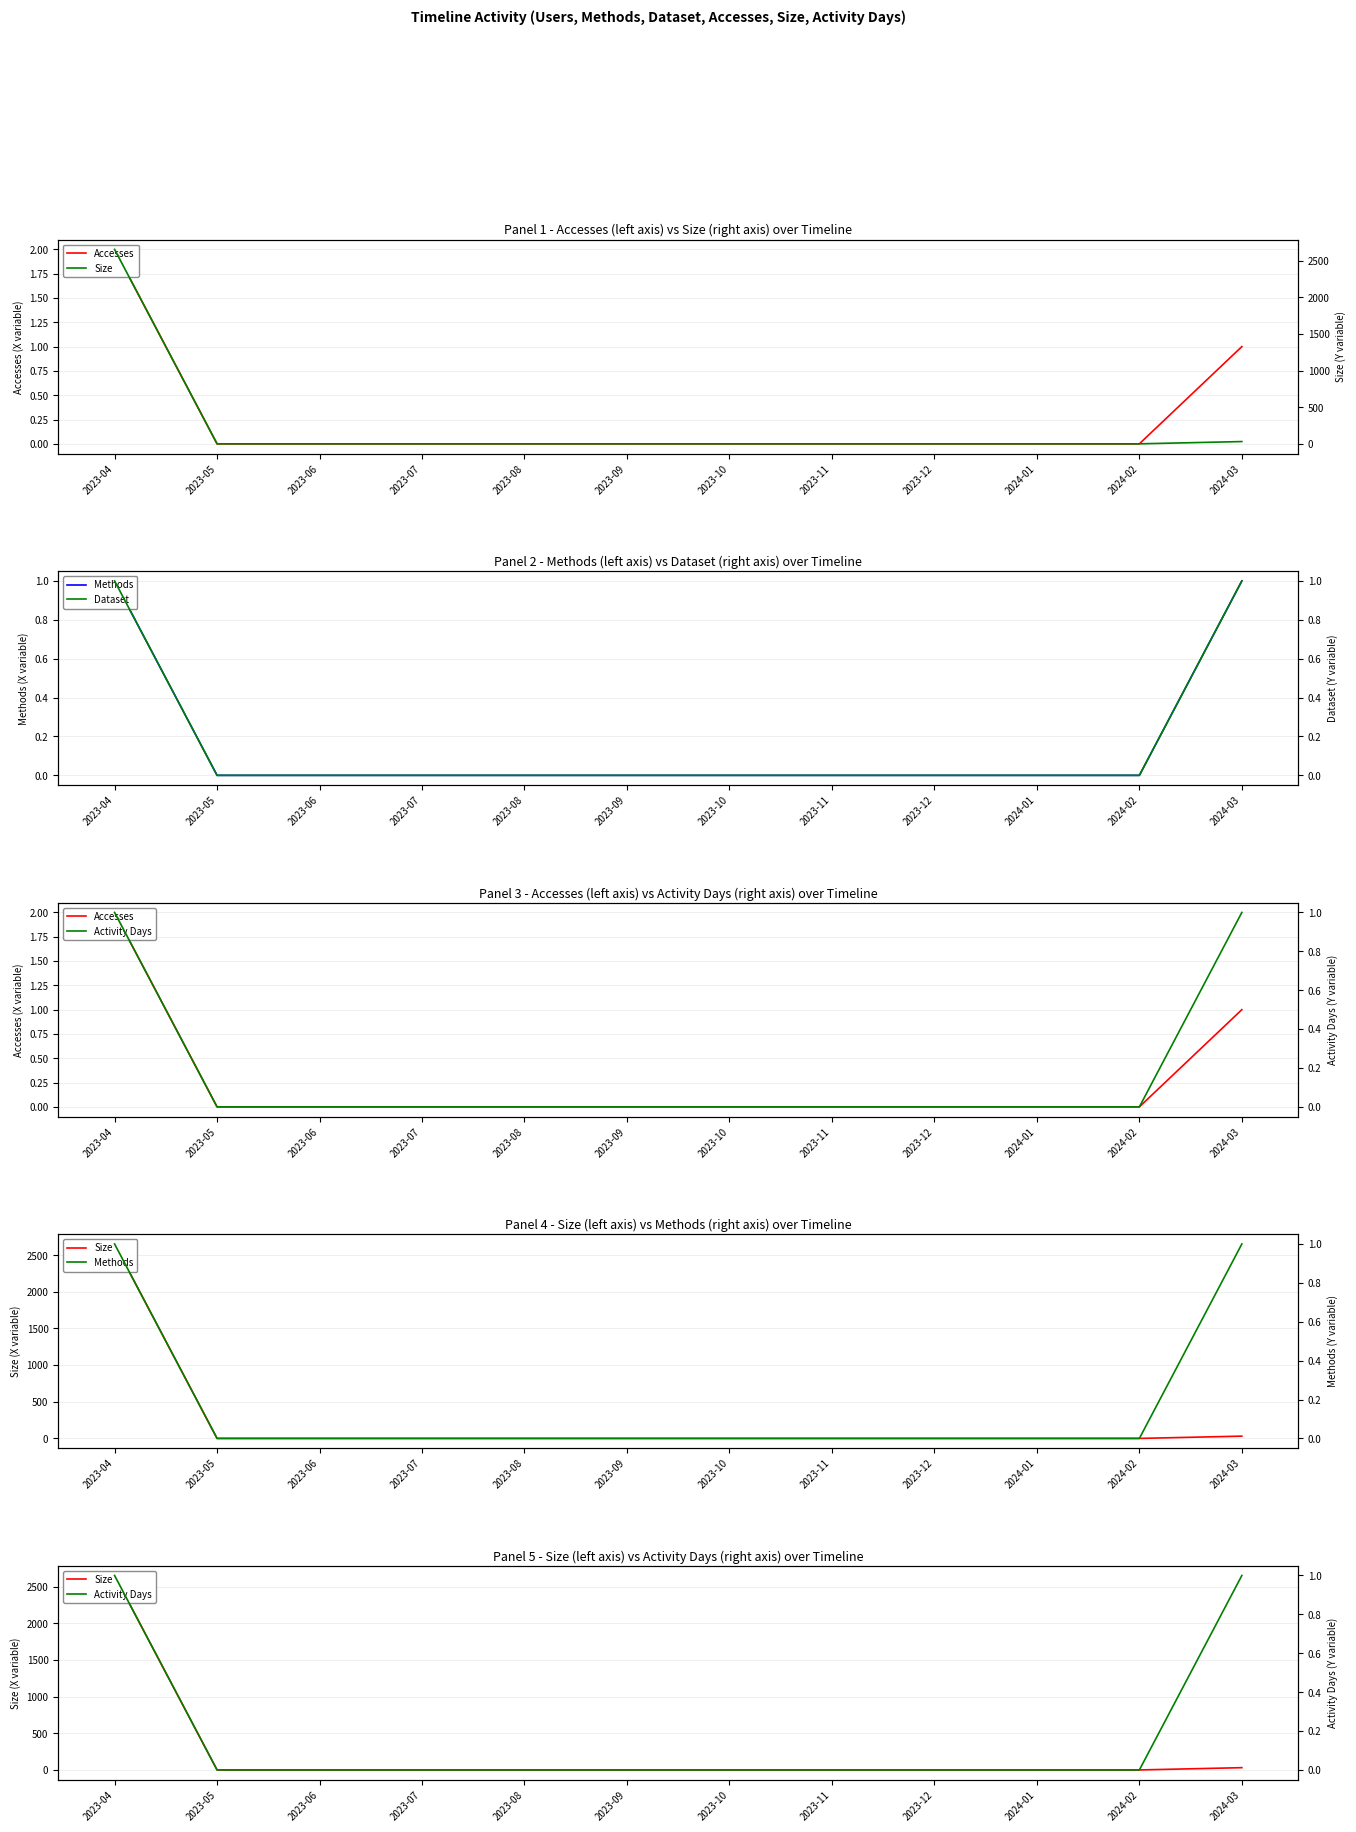

Reading left to right, extract all data points from this chart.

Accesses: 2	0	0	0	0	0	0	0	0	0	0	1
Size: 2653	0	0	0	0	0	0	0	0	0	0	31
Methods: 1	0	0	0	0	0	0	0	0	0	0	1
Dataset: 1	0	0	0	0	0	0	0	0	0	0	1
Activity Days: 1	0	0	0	0	0	0	0	0	0	0	1